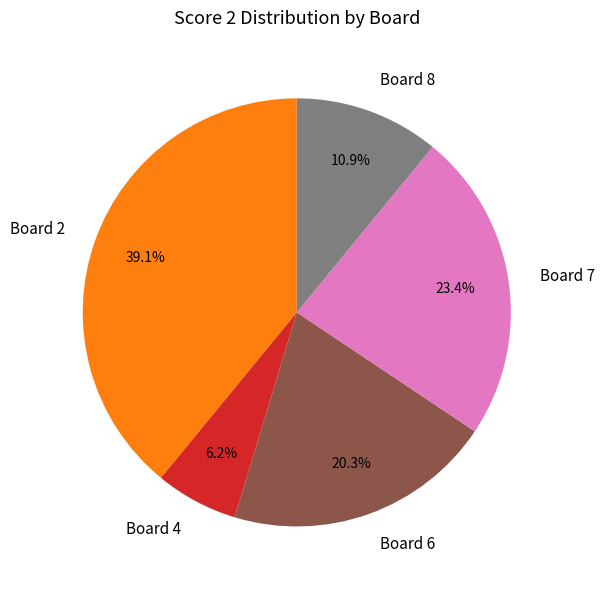

Is there any slice that represents more than half of the pie?

No